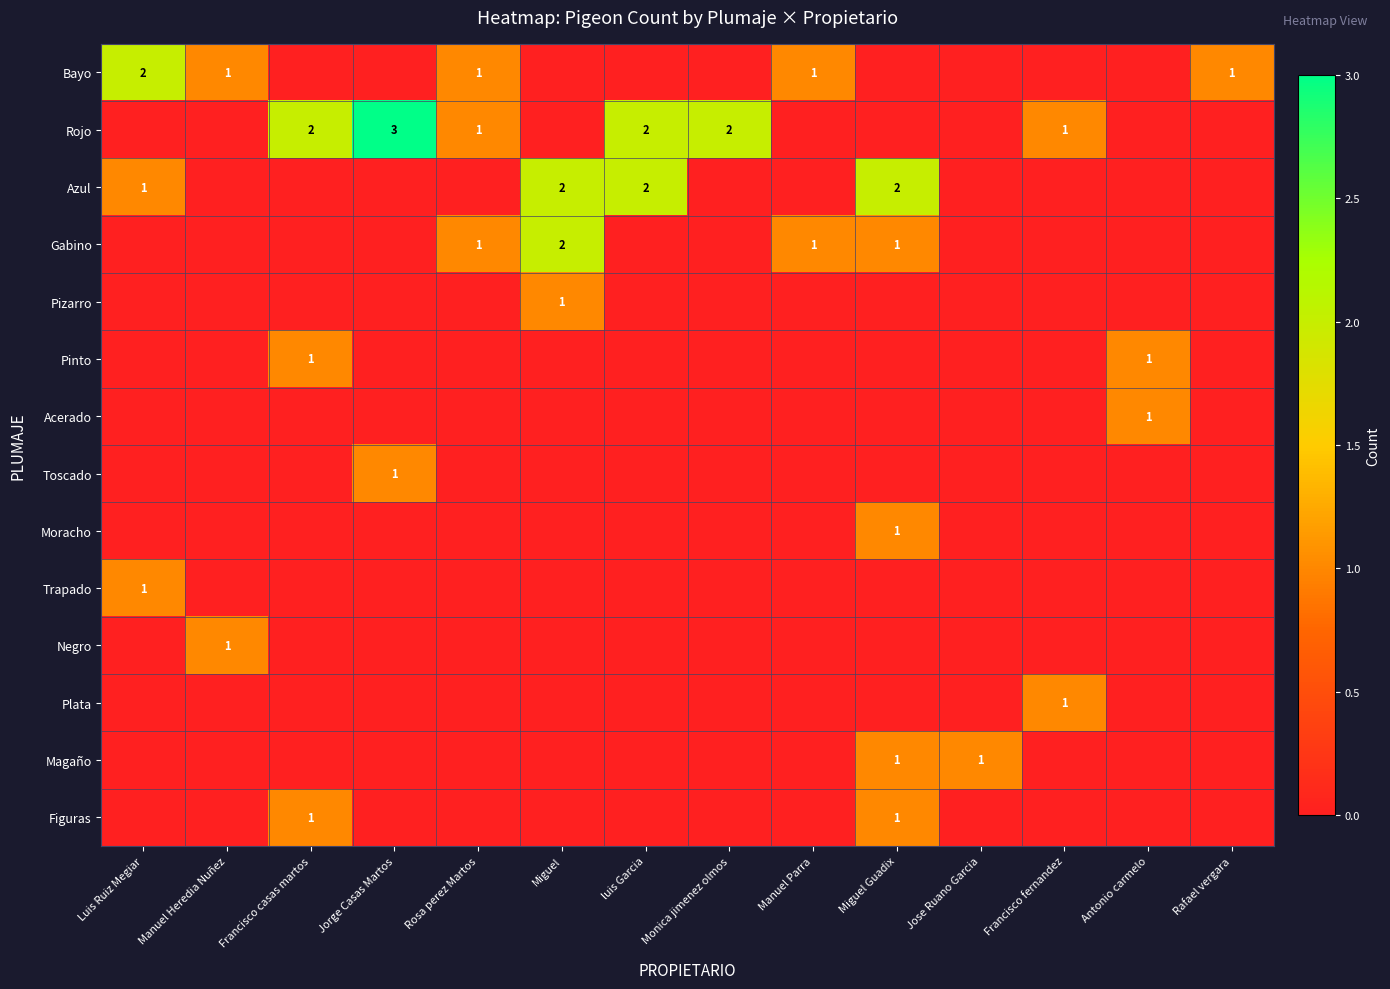

True or false: Pinto has a value of 1 at Francisco casas martos.

True